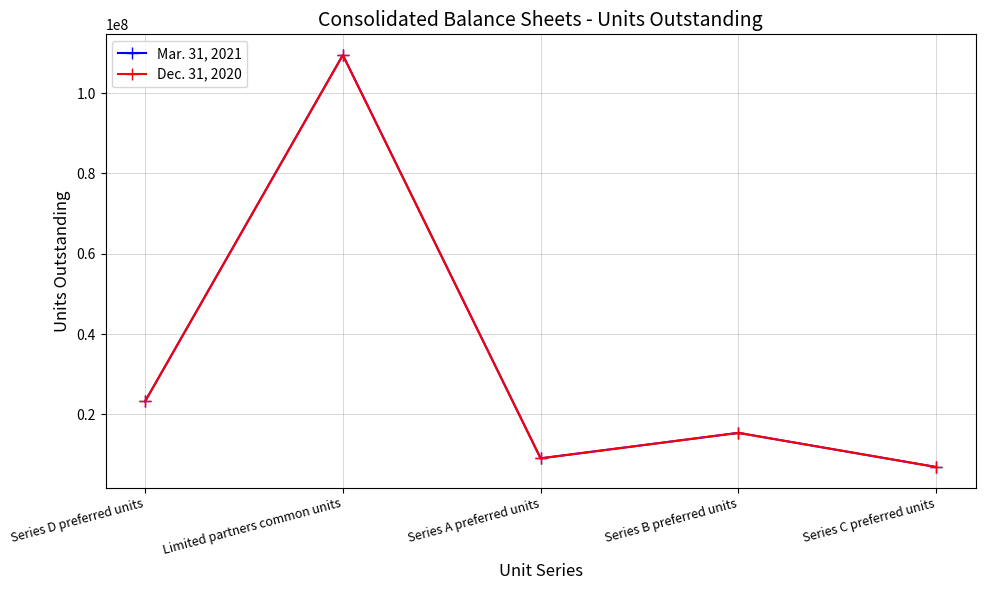

At which category does Mar. 31, 2021 reach its first local valley?

Series A preferred units